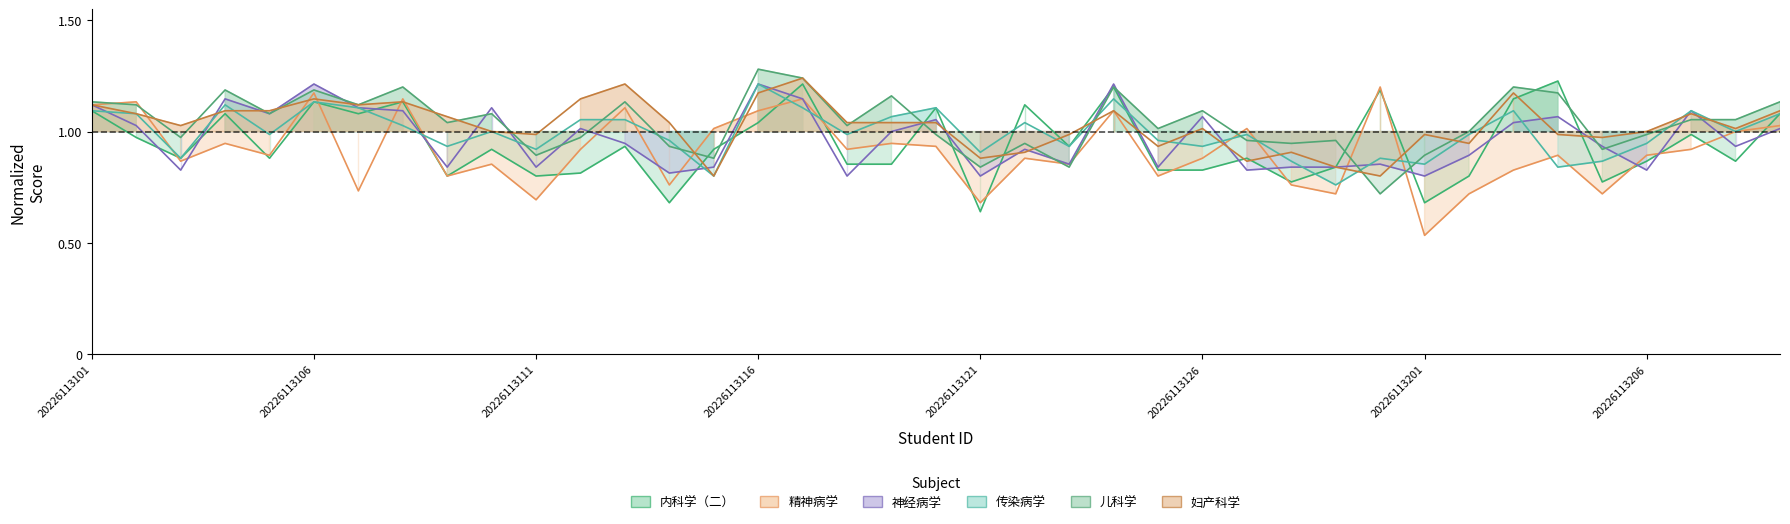

At which category does the chart reach its peak across all series?

20226113116